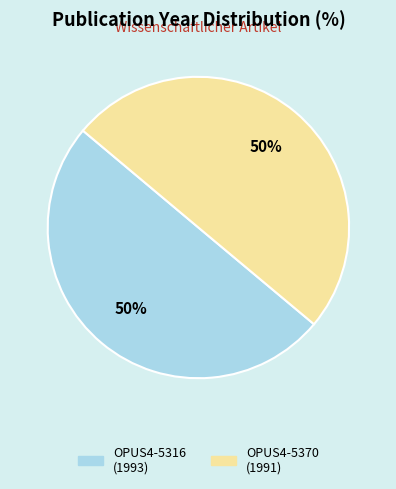

Combined, do OPUS4-5316 and OPUS4-5370 account for over 50%?

Yes